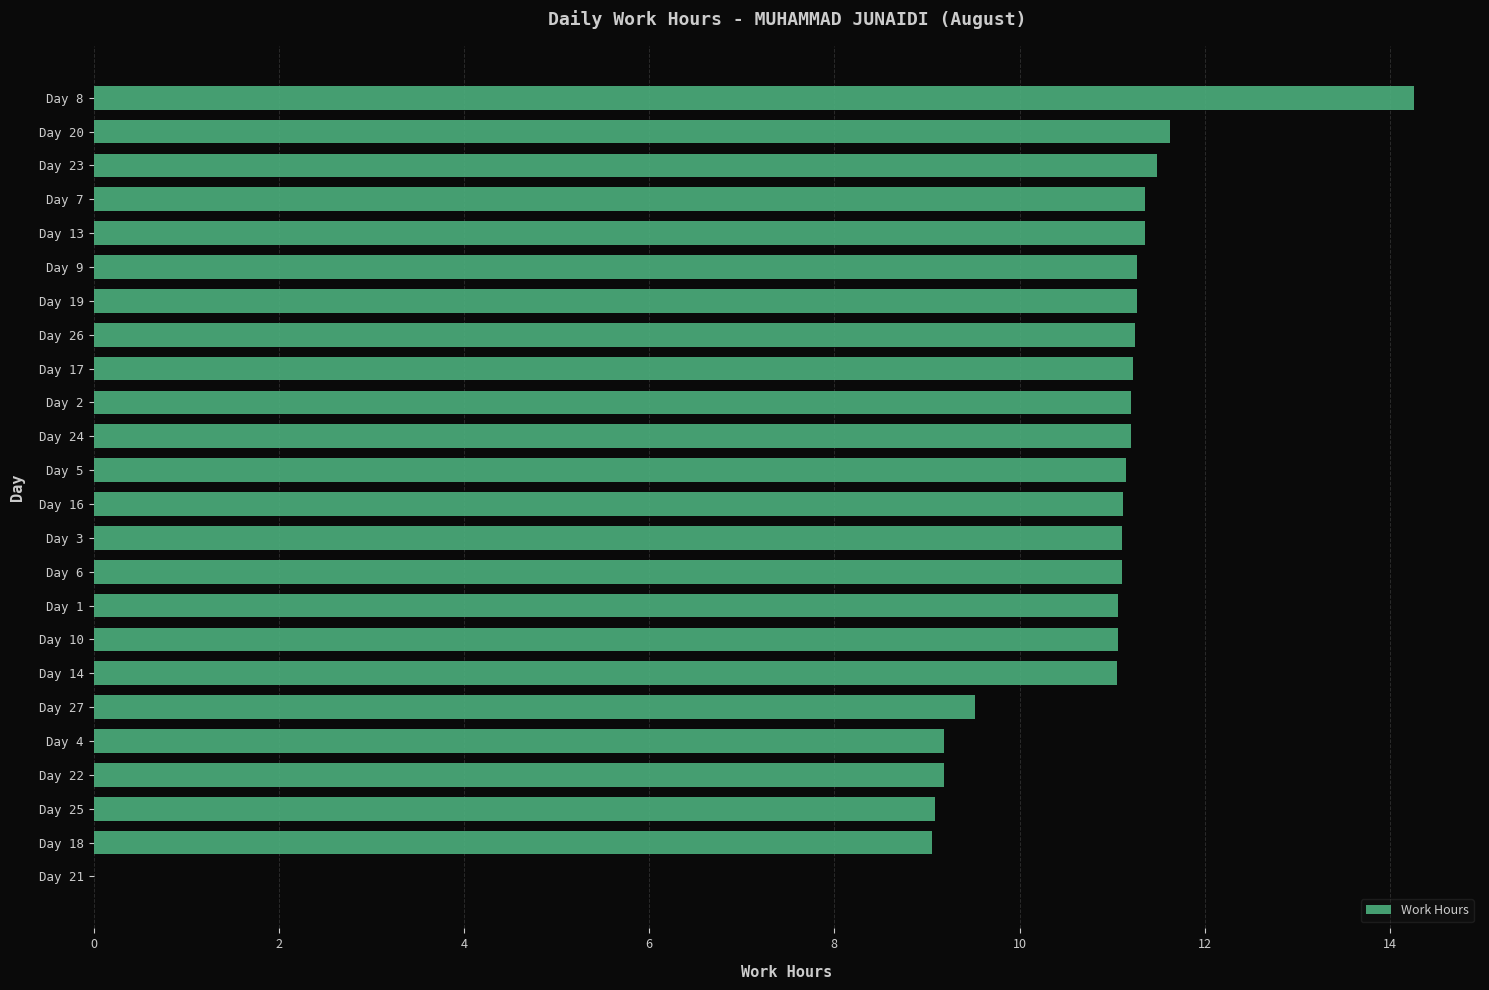

The chart shows a value of 11.3 at Day 9. True or false?

True